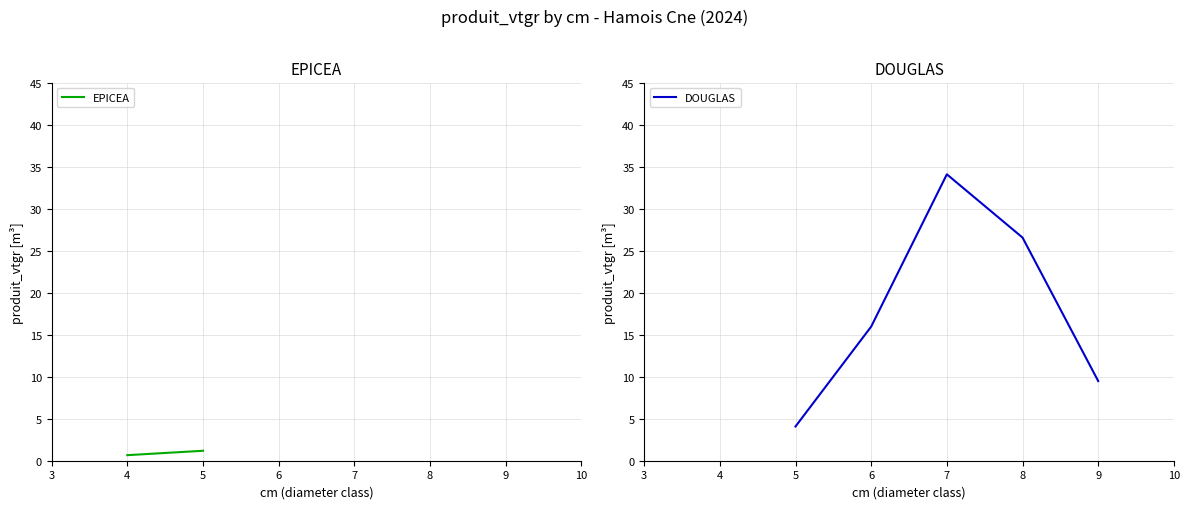

Rank the categories by value from lowest to highest.

5, 9, 6, 8, 7